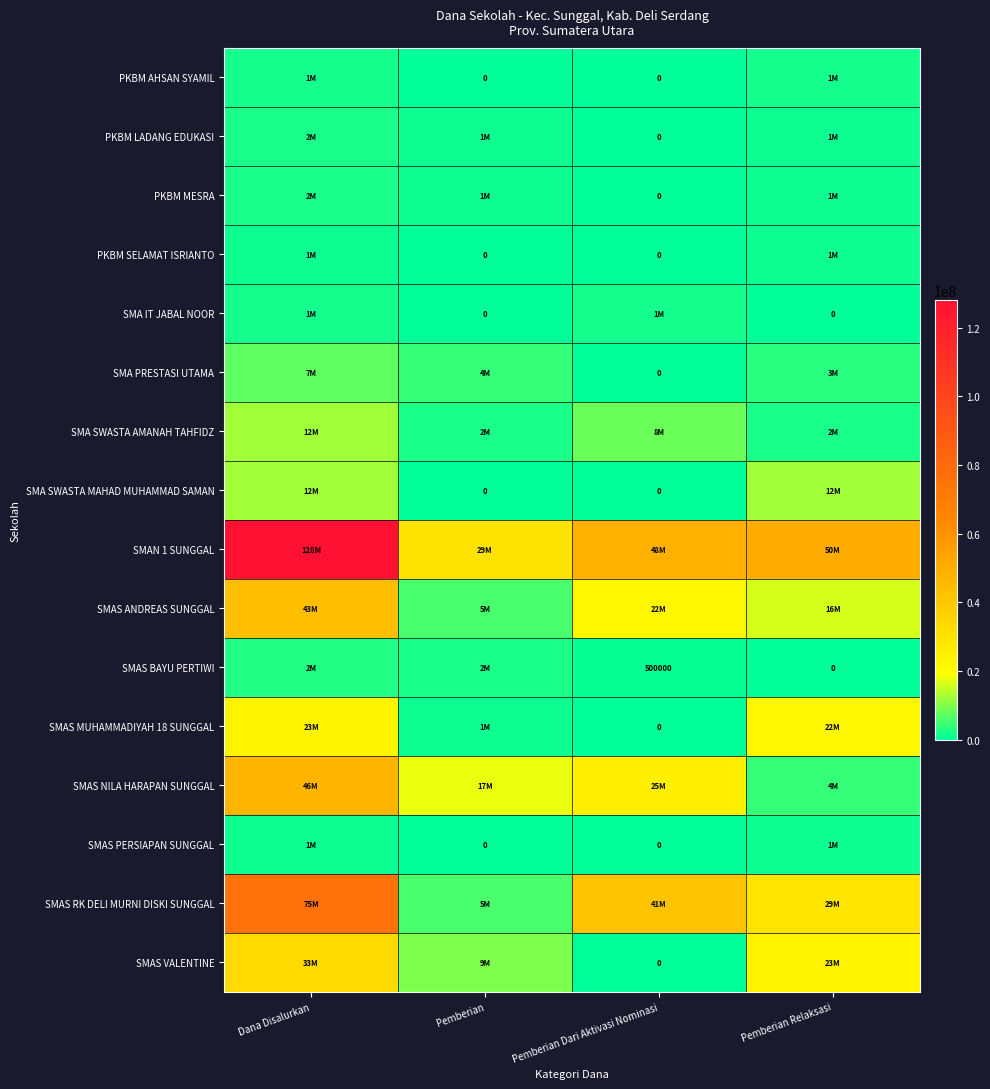

What is the total value across all series at Dana Disalurkan?

392000000